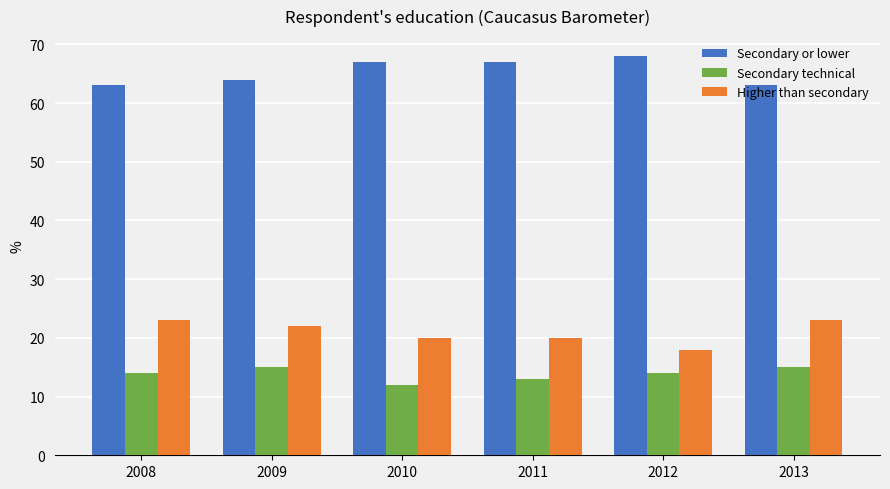

At which category does the chart reach its minimum across all series?

2010